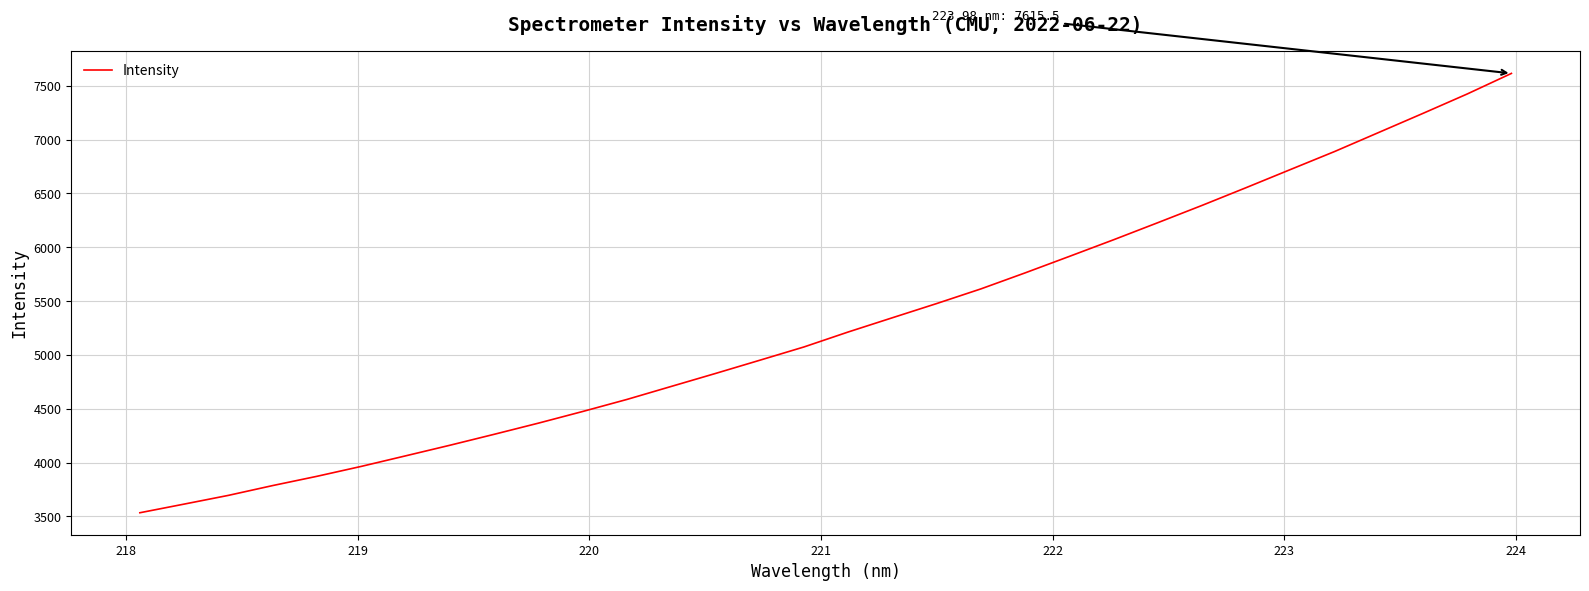

What is the smallest value displayed?

3533.5